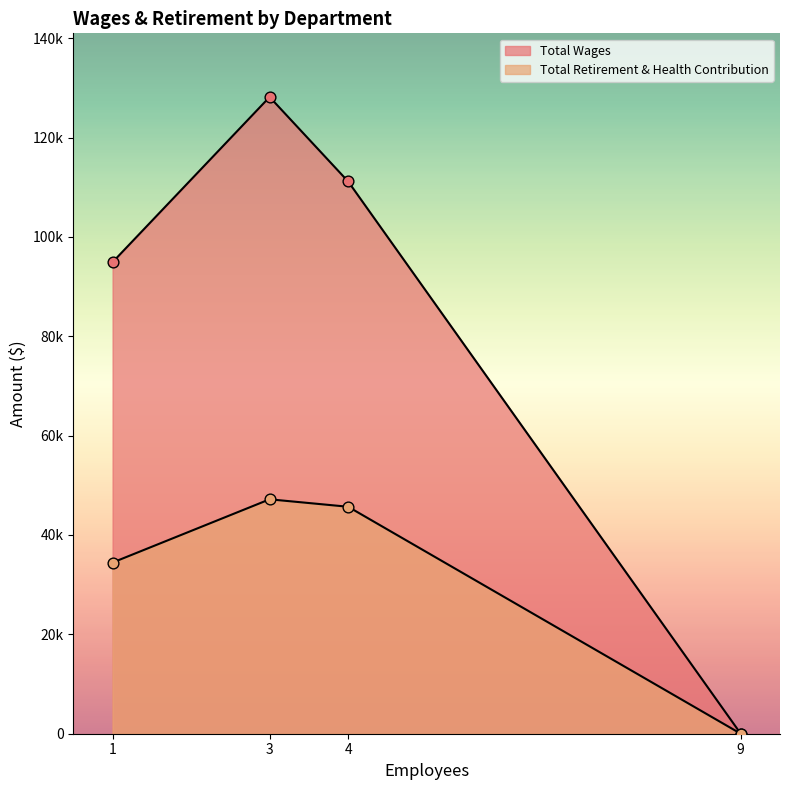

Which series has the largest Y range (max minus min)?

Total Wages